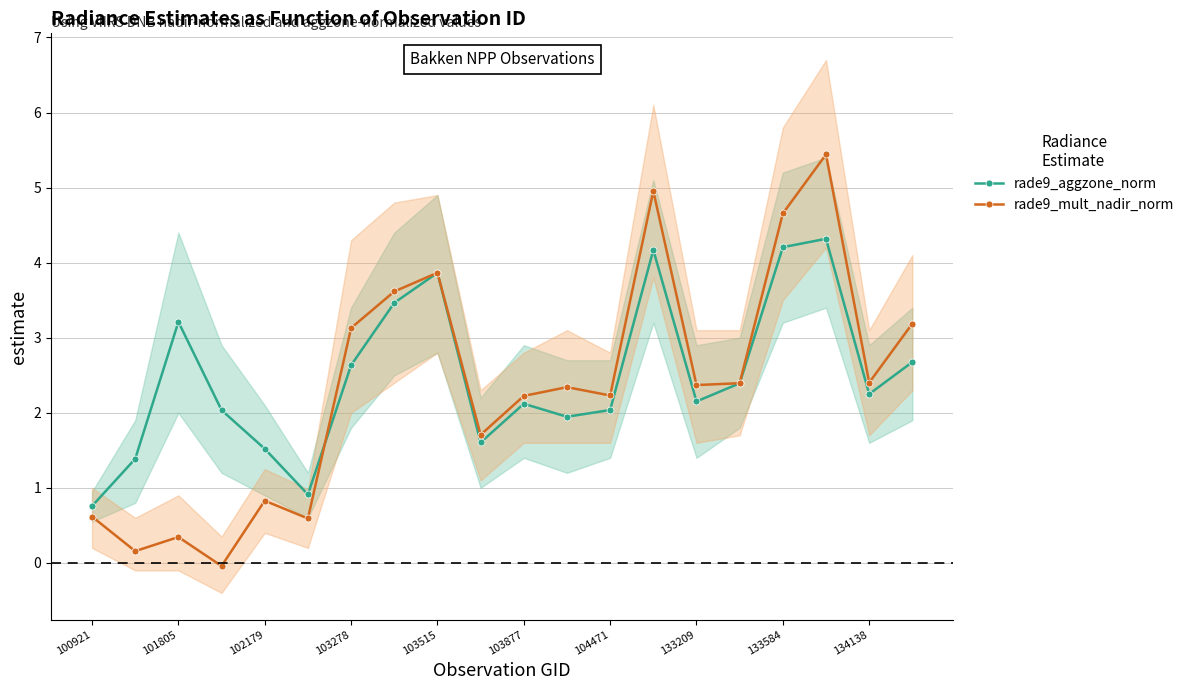

True or false: rade9_mult_nadir_norm has a value of 1.9 at 17.

False